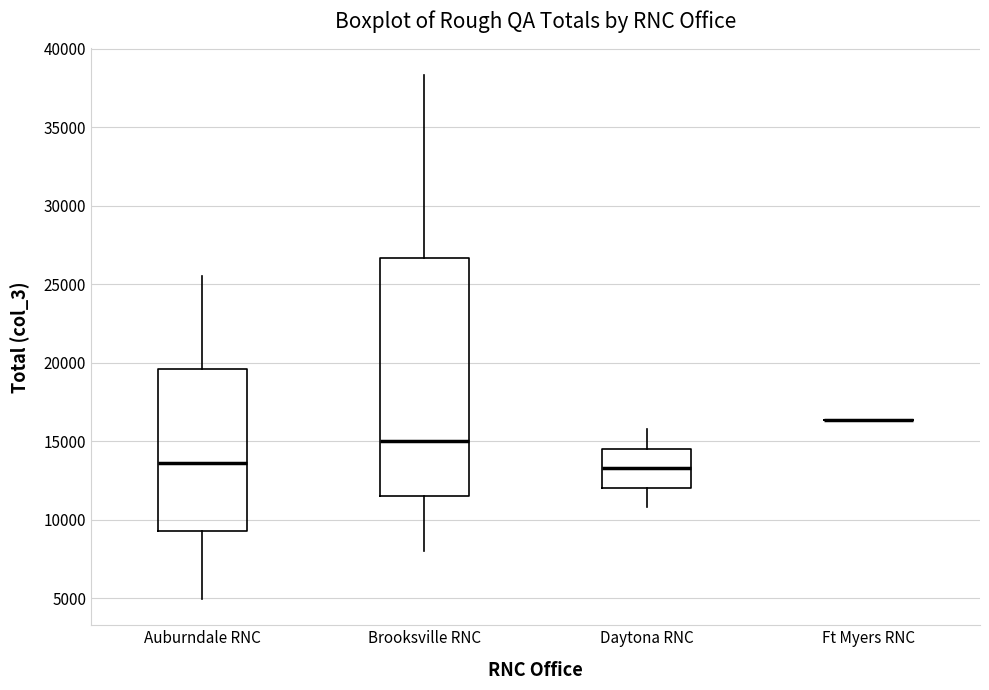

Reading left to right, transcribe this box plot: for each box, give where its median line is, the range the box spans, and where its two whiskers end, as read against the y-axis. The values are not printed on the chart, so give them approximately, as read against the axis.

Auburndale RNC: median 13500, box 9500 to 19500, whiskers 5000 to 25500
Brooksville RNC: median 15000, box 11500 to 26500, whiskers 8000 to 38500
Daytona RNC: median 13500, box 12000 to 14500, whiskers 11000 to 16000
Ft Myers RNC: box collapsed to a line at 16500, whiskers 16500 to 16500